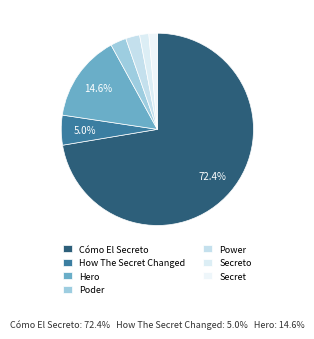

Combined, do Poder and Hero account for over 50%?

No